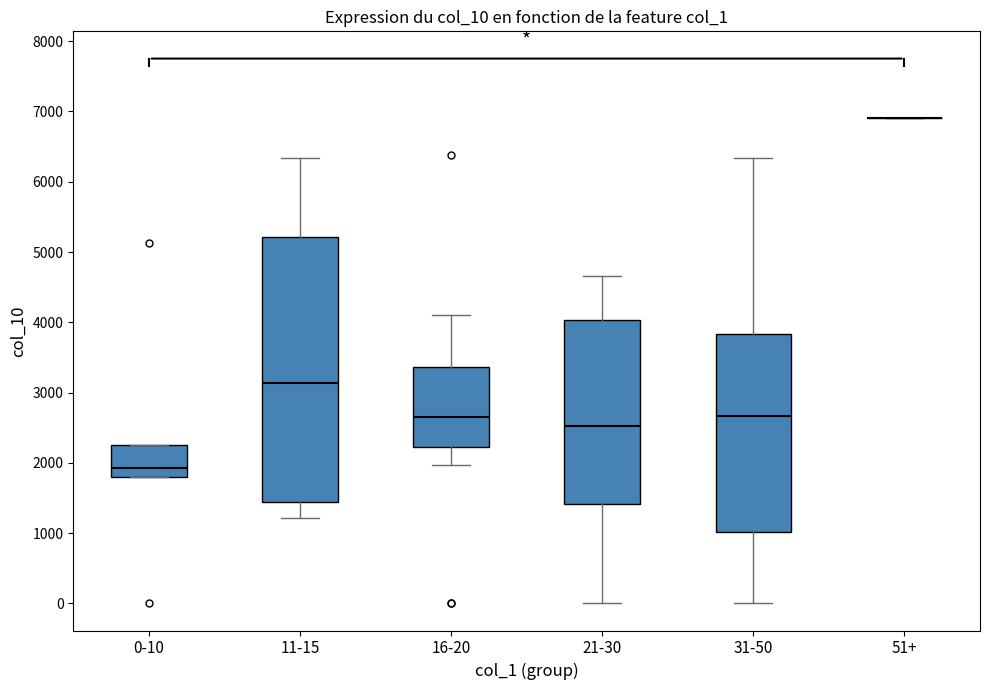

Reading left to right, read every box against the y-axis: the position of its median line, the range the box covers, and the ends of its whiskers. The values are not printed on the chart, so give them approximately, as read against the axis.

0-10: median 1900, box 1800 to 2200, whiskers 1800 to 2200
11-15: median 3100, box 1400 to 5200, whiskers 1200 to 6300
16-20: median 2700, box 2200 to 3400, whiskers 2000 to 4100
21-30: median 2500, box 1400 to 4000, whiskers 0 to 4700
31-50: median 2700, box 1000 to 3800, whiskers 0 to 6300
51+: box collapsed to a line at 6900, whiskers 6900 to 6900